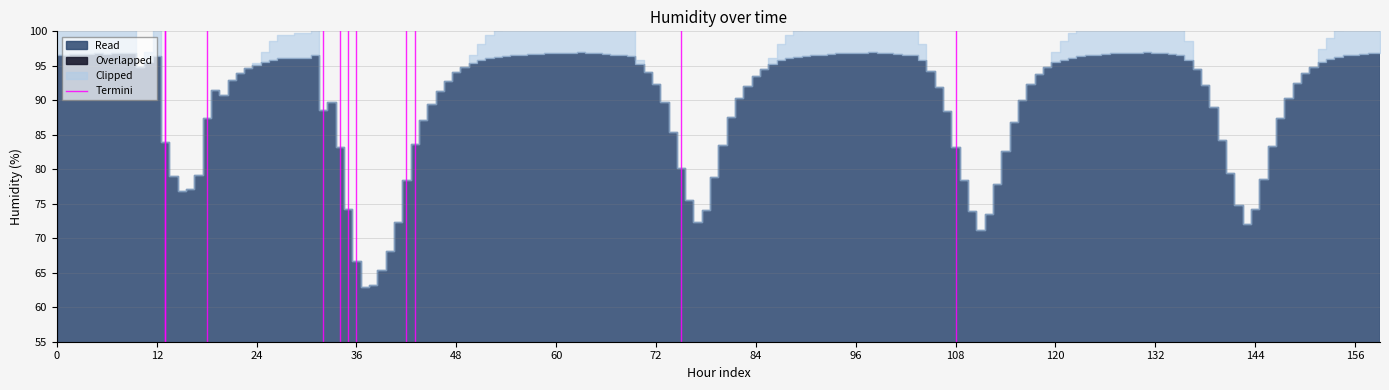

The chart shows a value of 2 at 12. True or false?

False